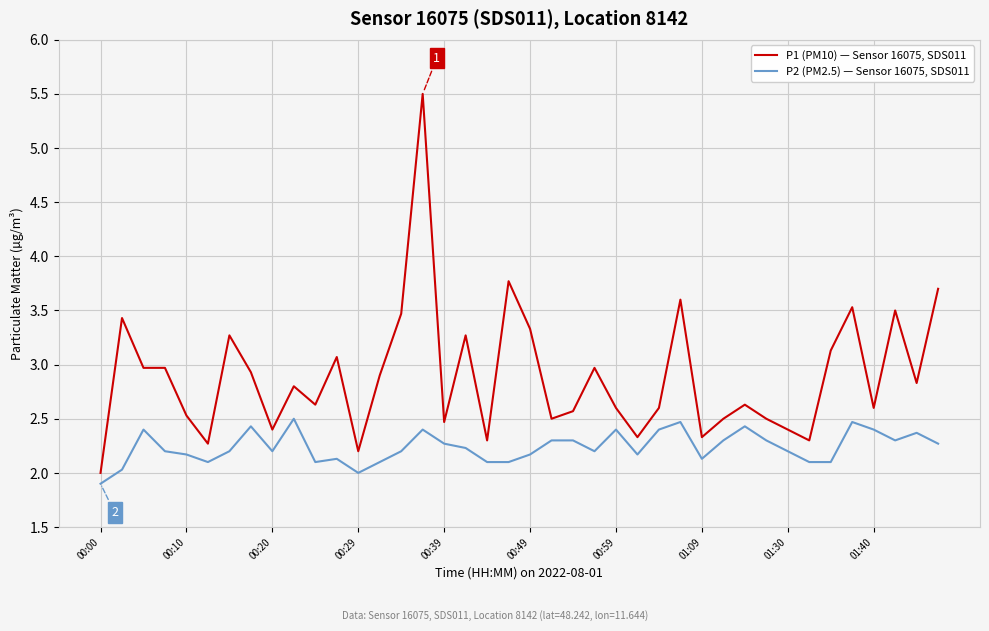

Rank the series by their average value, from lowest to highest.

P2 (PM2.5) — Sensor 16075, SDS011, P1 (PM10) — Sensor 16075, SDS011